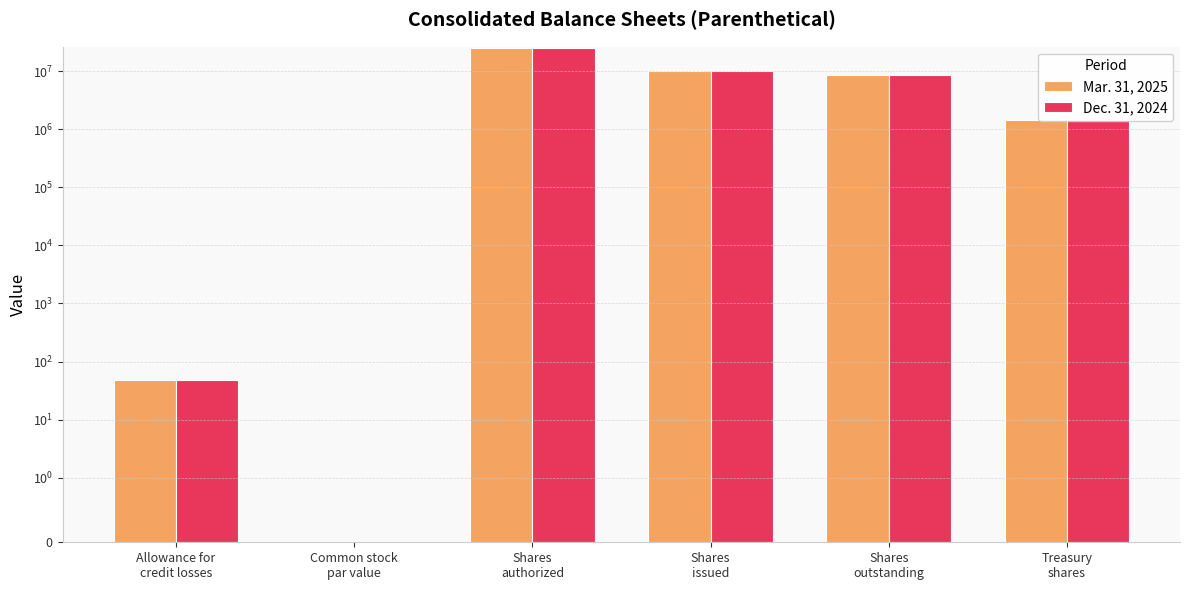

Between Shares
authorized and Allowance for
credit losses, which is larger?

Shares
authorized